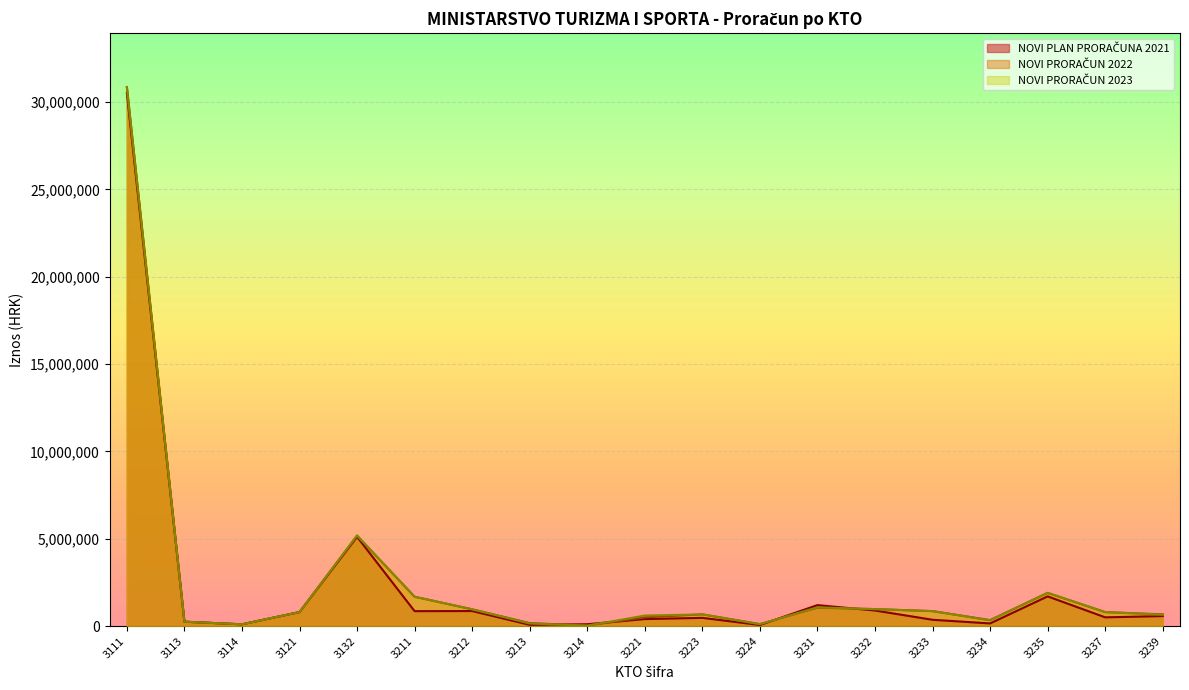

Between which two adjacent categories do NOVI PRORAČUN 2022 and NOVI PRORAČUN 2023 first intersect?

3214 and 3221